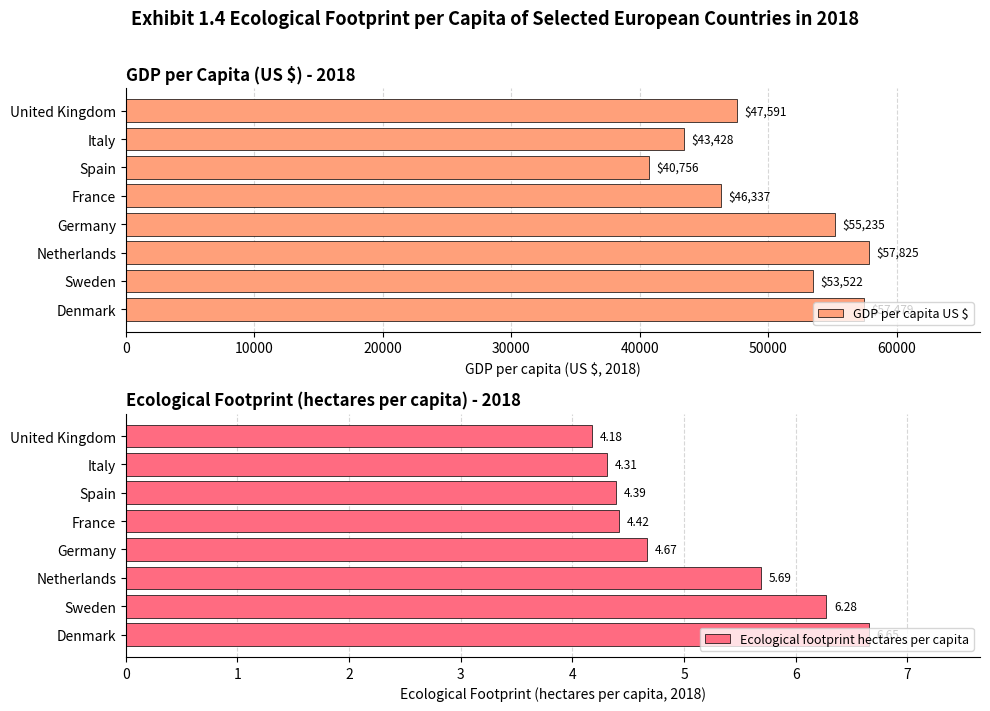

How many categories are shown in the chart?

8